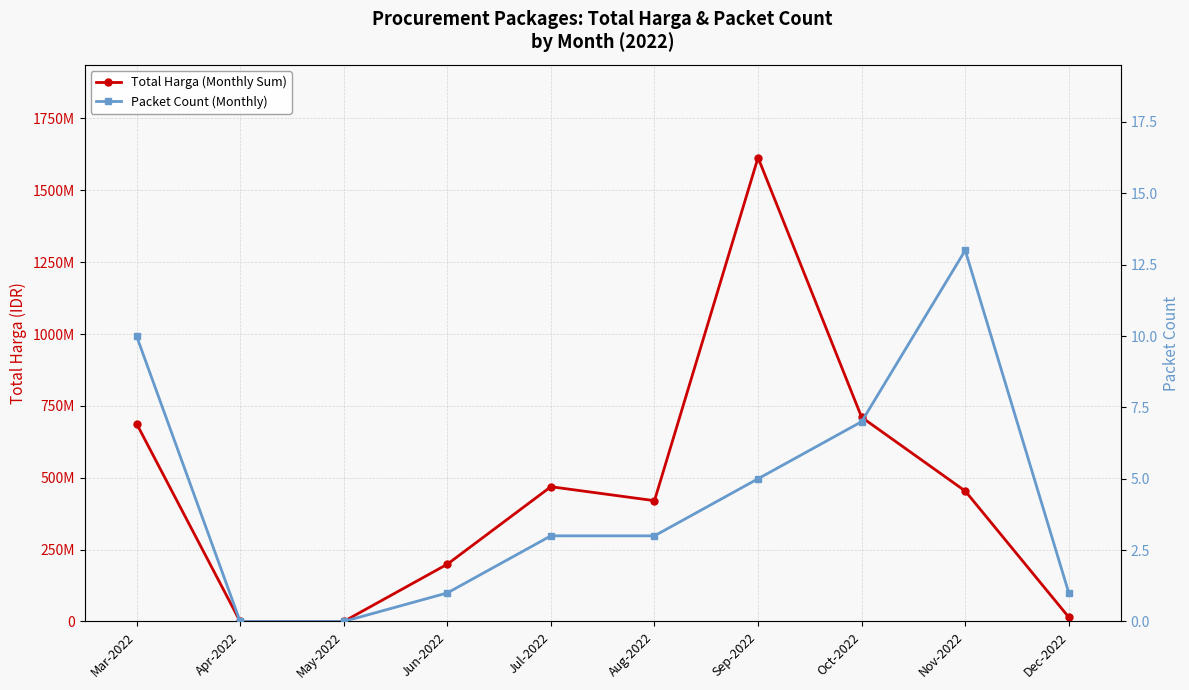

What are all the series names shown in the legend?

Total Harga (Monthly Sum), Packet Count (Monthly)